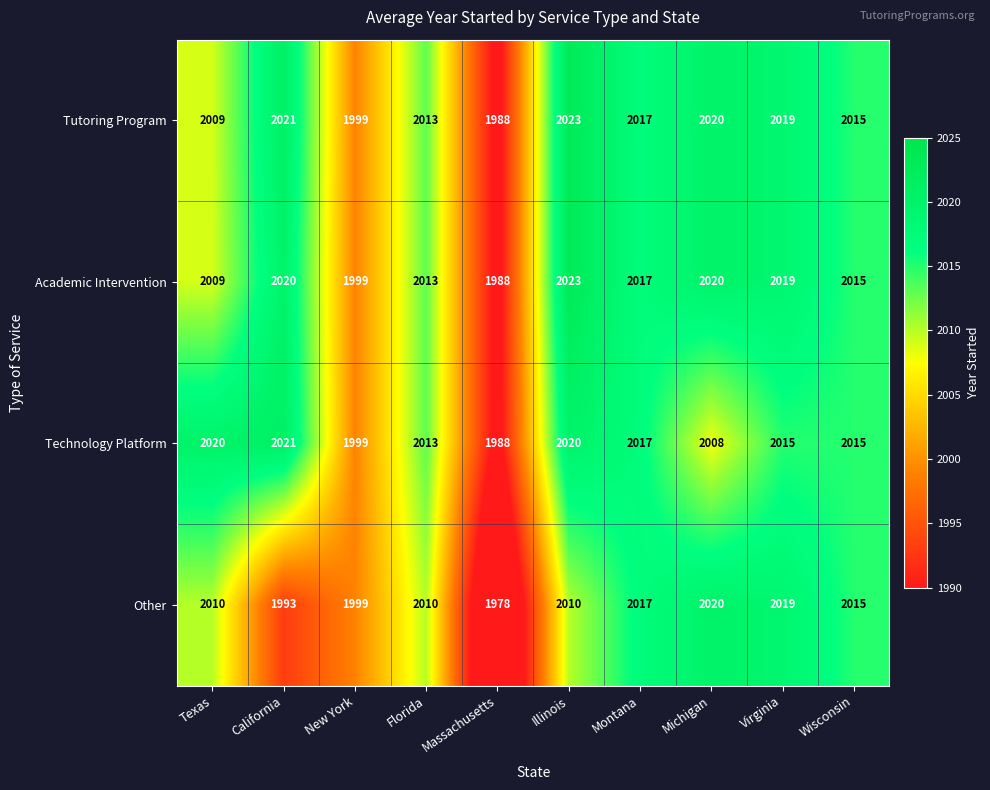

Which series has the largest total across all categories?

Tutoring Program